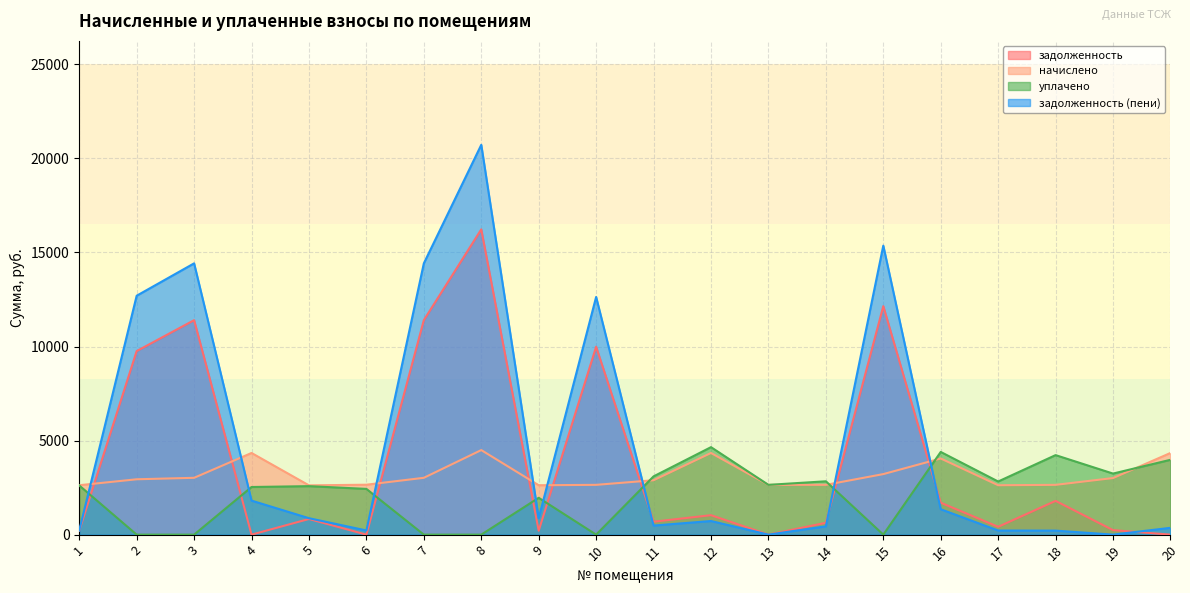

Is it true that задолженность equals 9989.5 at 10?

True